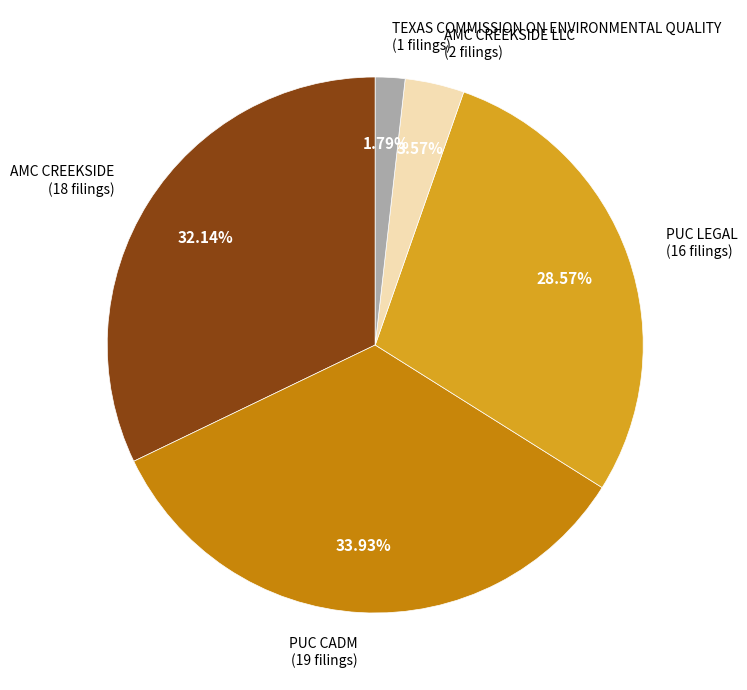

To the nearest percent, what is the average slice percentage?

20%